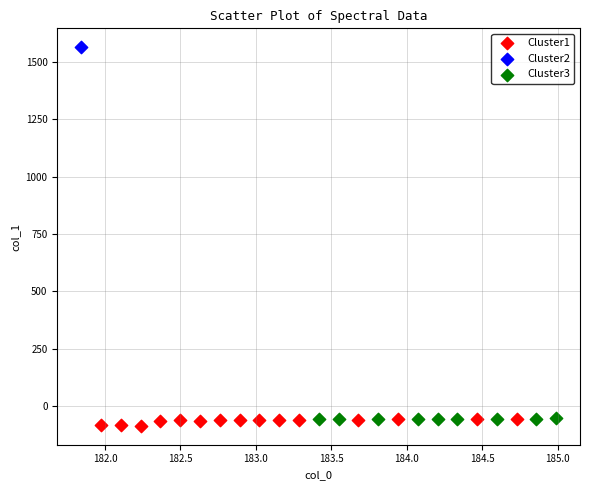

Which series reaches the maximum Y coordinate?

Cluster2